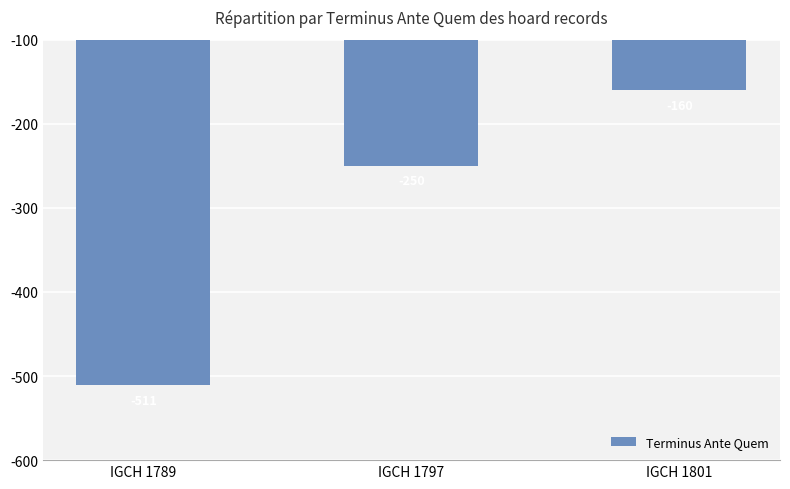

How many data points are above -250?

1